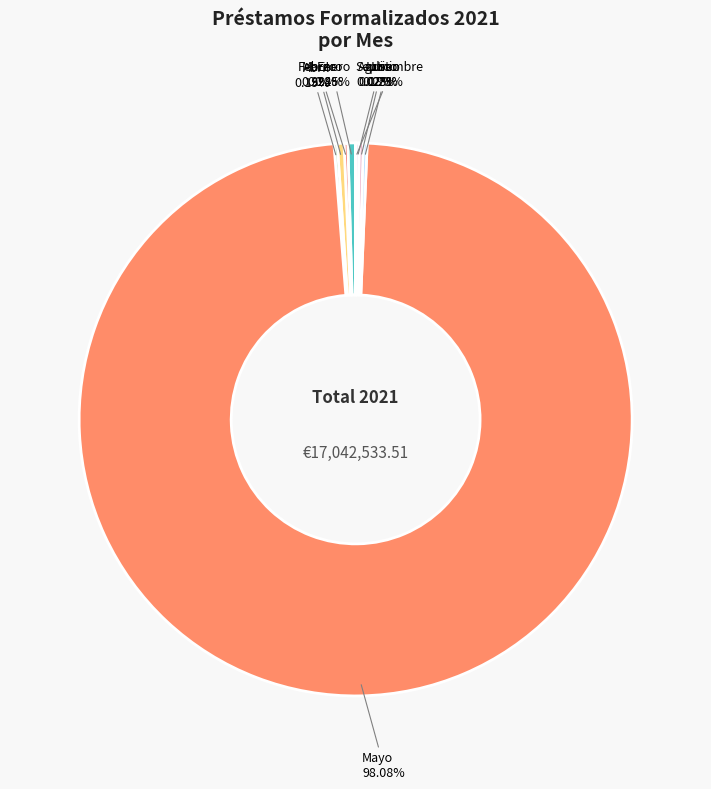

Which slice is the largest?

Mayo